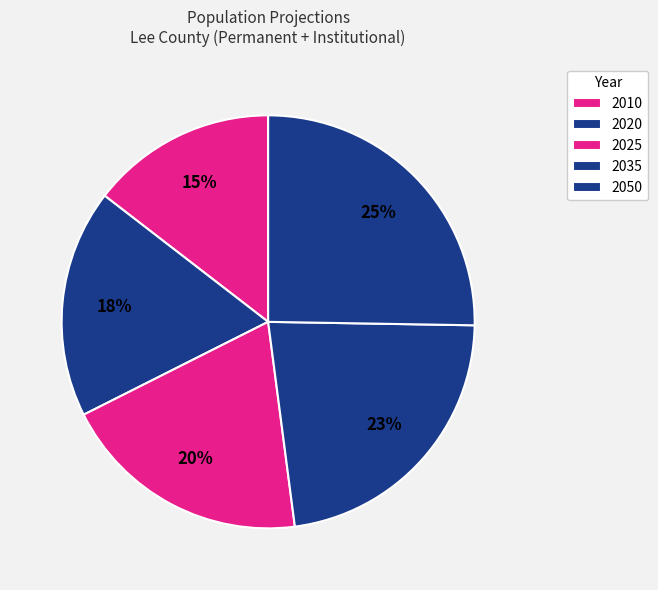

Count the number of slices in the pie.

5